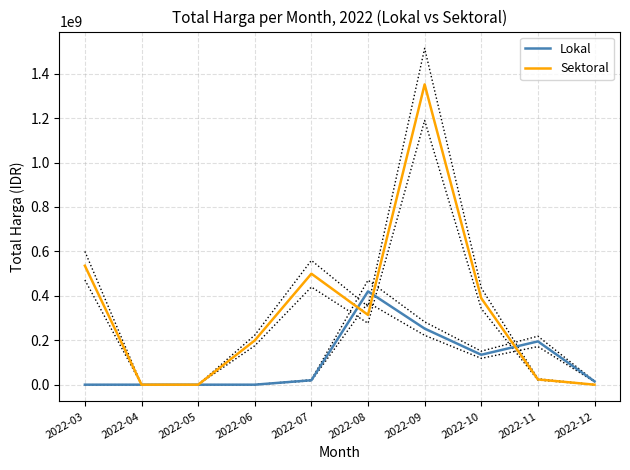

What are all the series names shown in the legend?

Lokal, Sektoral